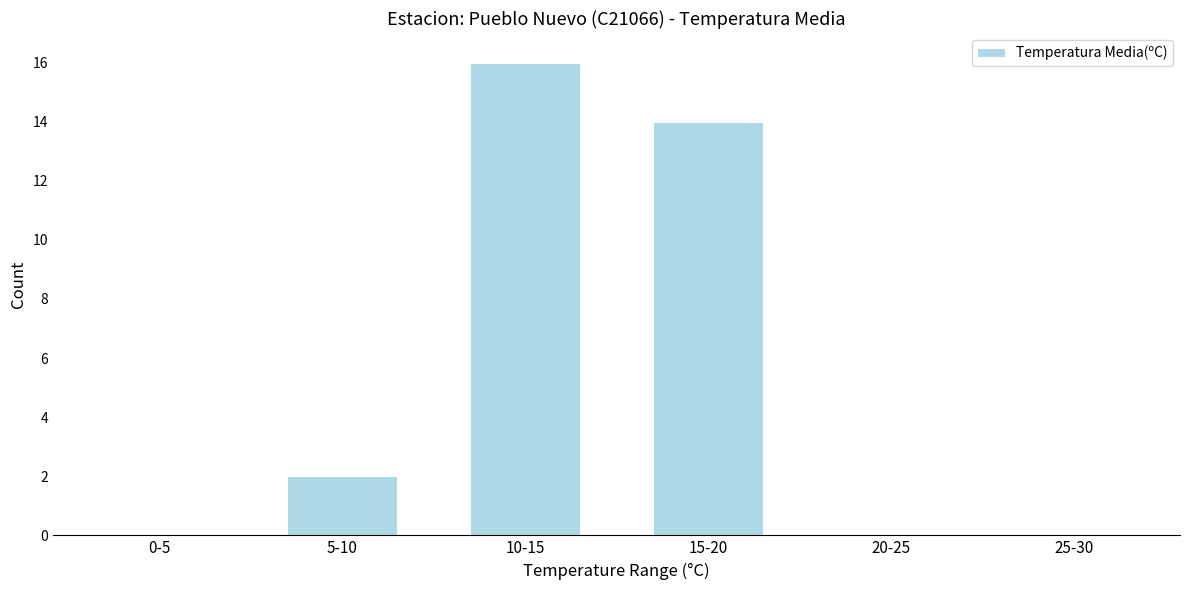

Reading left to right, list all the values displayed in this chart.

0-5=0	5-10=2	10-15=16	15-20=14	20-25=0	25-30=0